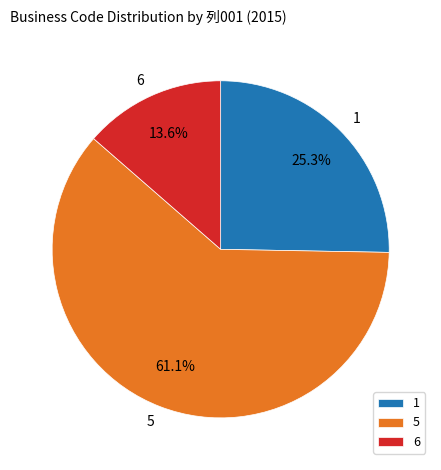

Is there any slice that represents more than half of the pie?

Yes